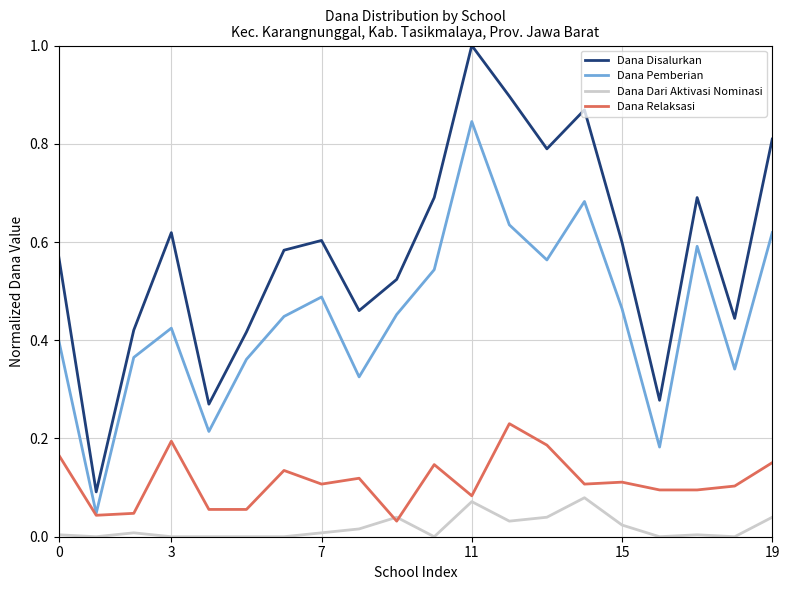

What is the maximum value for Dana Disalurkan?

1.0